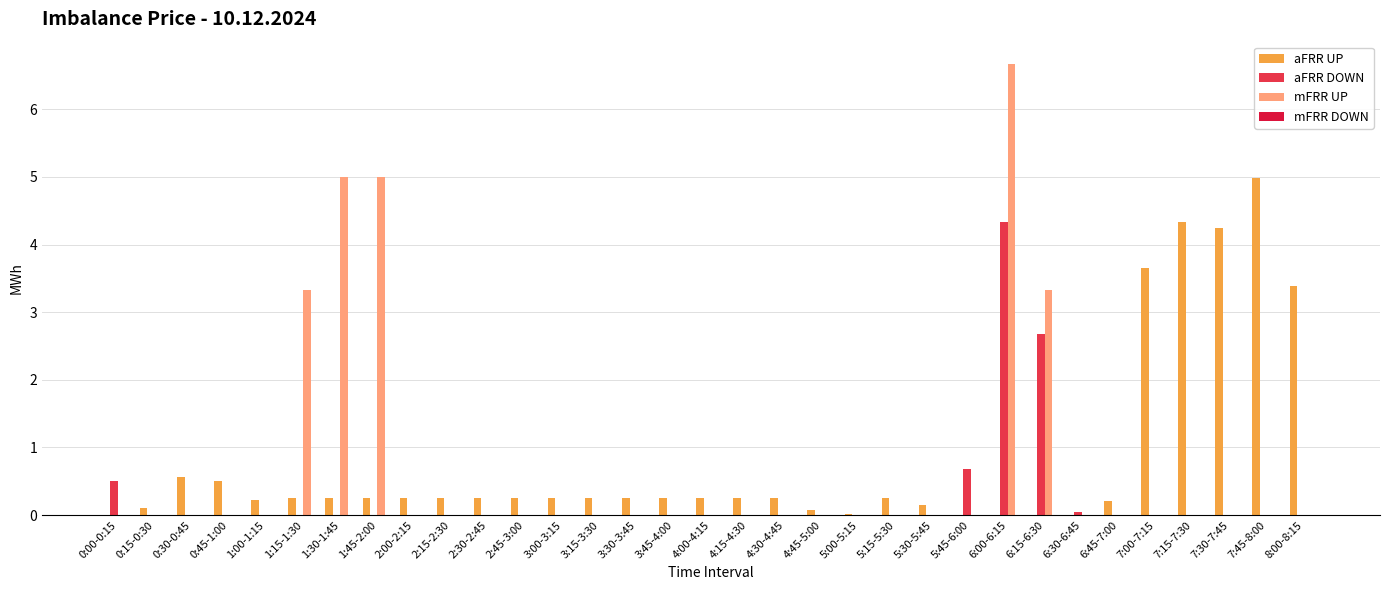

Reading left to right, transcribe all the data shown in this chart.

aFRR UP: 0:00-0:15=0.0	0:15-0:30=0.1	0:30-0:45=0.6	0:45-1:00=0.5	1:00-1:15=0.2	1:15-1:30=0.2	1:30-1:45=0.2	1:45-2:00=0.2	2:00-2:15=0.2	2:15-2:30=0.2	2:30-2:45=0.2	2:45-3:00=0.2	3:00-3:15=0.2	3:15-3:30=0.2	3:30-3:45=0.2	3:45-4:00=0.2	4:00-4:15=0.2	4:15-4:30=0.2	4:30-4:45=0.2	4:45-5:00=0.1	5:00-5:15=0.0	5:15-5:30=0.2	5:30-5:45=0.1	5:45-6:00=0.0	6:00-6:15=0.0	6:15-6:30=0.0	6:30-6:45=0.0	6:45-7:00=0.2	7:00-7:15=3.7	7:15-7:30=4.3	7:30-7:45=4.2	7:45-8:00=5.0	8:00-8:15=3.4
aFRR DOWN: 0:00-0:15=0.5	0:15-0:30=0.0	0:30-0:45=0.0	0:45-1:00=0.0	1:00-1:15=0.0	1:15-1:30=0.0	1:30-1:45=0.0	1:45-2:00=0.0	2:00-2:15=0.0	2:15-2:30=0.0	2:30-2:45=0.0	2:45-3:00=0.0	3:00-3:15=0.0	3:15-3:30=0.0	3:30-3:45=0.0	3:45-4:00=0.0	4:00-4:15=0.0	4:15-4:30=0.0	4:30-4:45=0.0	4:45-5:00=0.0	5:00-5:15=0.0	5:15-5:30=0.0	5:30-5:45=0.0	5:45-6:00=0.7	6:00-6:15=4.3	6:15-6:30=2.7	6:30-6:45=0.1	6:45-7:00=0.0	7:00-7:15=0.0	7:15-7:30=0.0	7:30-7:45=0.0	7:45-8:00=0.0	8:00-8:15=0.0
mFRR UP: 0:00-0:15=0.0	0:15-0:30=0.0	0:30-0:45=0.0	0:45-1:00=0.0	1:00-1:15=0.0	1:15-1:30=3.3	1:30-1:45=5.0	1:45-2:00=5.0	2:00-2:15=0.0	2:15-2:30=0.0	2:30-2:45=0.0	2:45-3:00=0.0	3:00-3:15=0.0	3:15-3:30=0.0	3:30-3:45=0.0	3:45-4:00=0.0	4:00-4:15=0.0	4:15-4:30=0.0	4:30-4:45=0.0	4:45-5:00=0.0	5:00-5:15=0.0	5:15-5:30=0.0	5:30-5:45=0.0	5:45-6:00=0.0	6:00-6:15=6.7	6:15-6:30=3.3	6:30-6:45=0.0	6:45-7:00=0.0	7:00-7:15=0.0	7:15-7:30=0.0	7:30-7:45=0.0	7:45-8:00=0.0	8:00-8:15=0.0
mFRR DOWN: 0:00-0:15=0.0	0:15-0:30=0.0	0:30-0:45=0.0	0:45-1:00=0.0	1:00-1:15=0.0	1:15-1:30=0.0	1:30-1:45=0.0	1:45-2:00=0.0	2:00-2:15=0.0	2:15-2:30=0.0	2:30-2:45=0.0	2:45-3:00=0.0	3:00-3:15=0.0	3:15-3:30=0.0	3:30-3:45=0.0	3:45-4:00=0.0	4:00-4:15=0.0	4:15-4:30=0.0	4:30-4:45=0.0	4:45-5:00=0.0	5:00-5:15=0.0	5:15-5:30=0.0	5:30-5:45=0.0	5:45-6:00=0.0	6:00-6:15=0.0	6:15-6:30=0.0	6:30-6:45=0.0	6:45-7:00=0.0	7:00-7:15=0.0	7:15-7:30=0.0	7:30-7:45=0.0	7:45-8:00=0.0	8:00-8:15=0.0